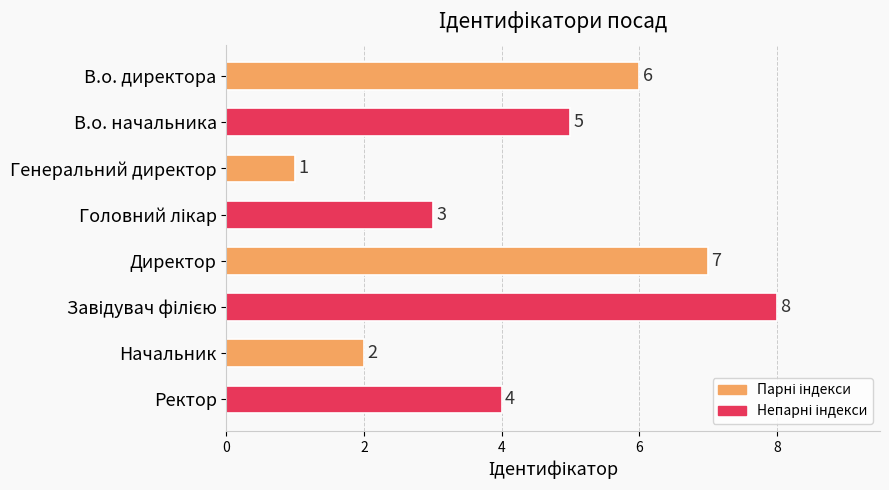

Does the chart contain any negative values?

No